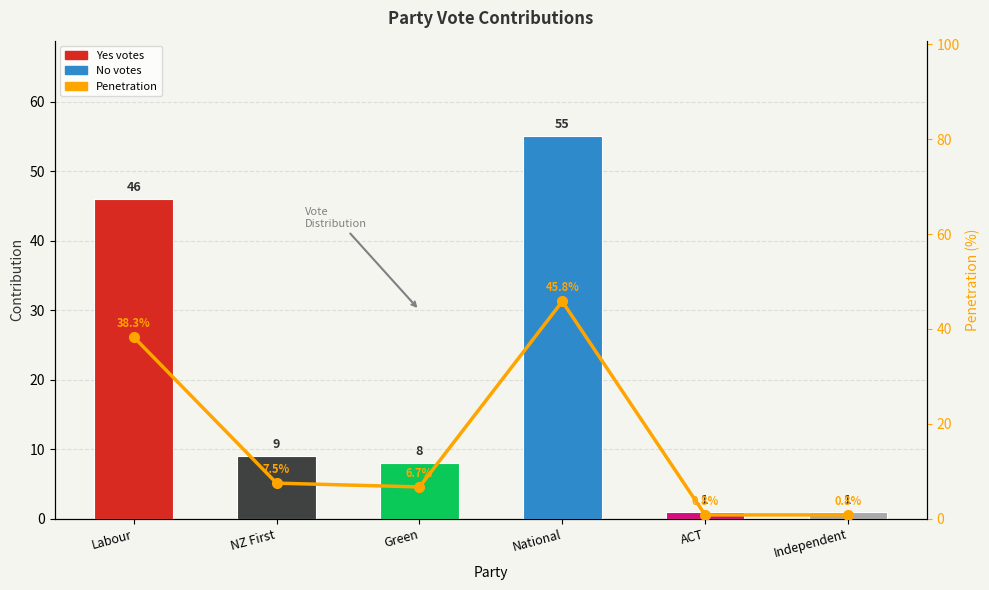

List the labels in order of value, largest first.

National, Labour, NZ First, Green, ACT, Independent